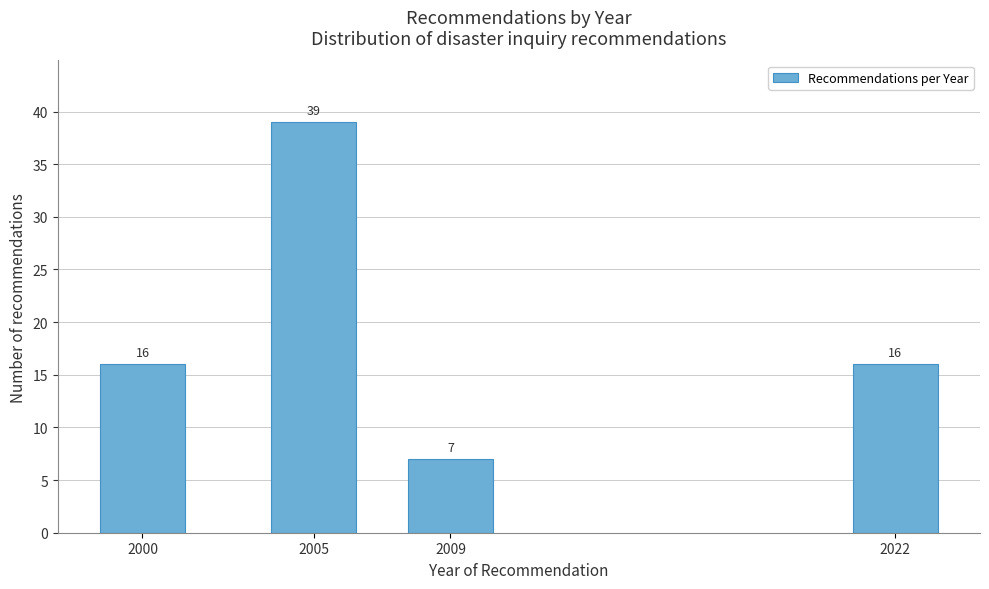

Reading left to right, what are all the values shown in this chart?

16	39	7	16